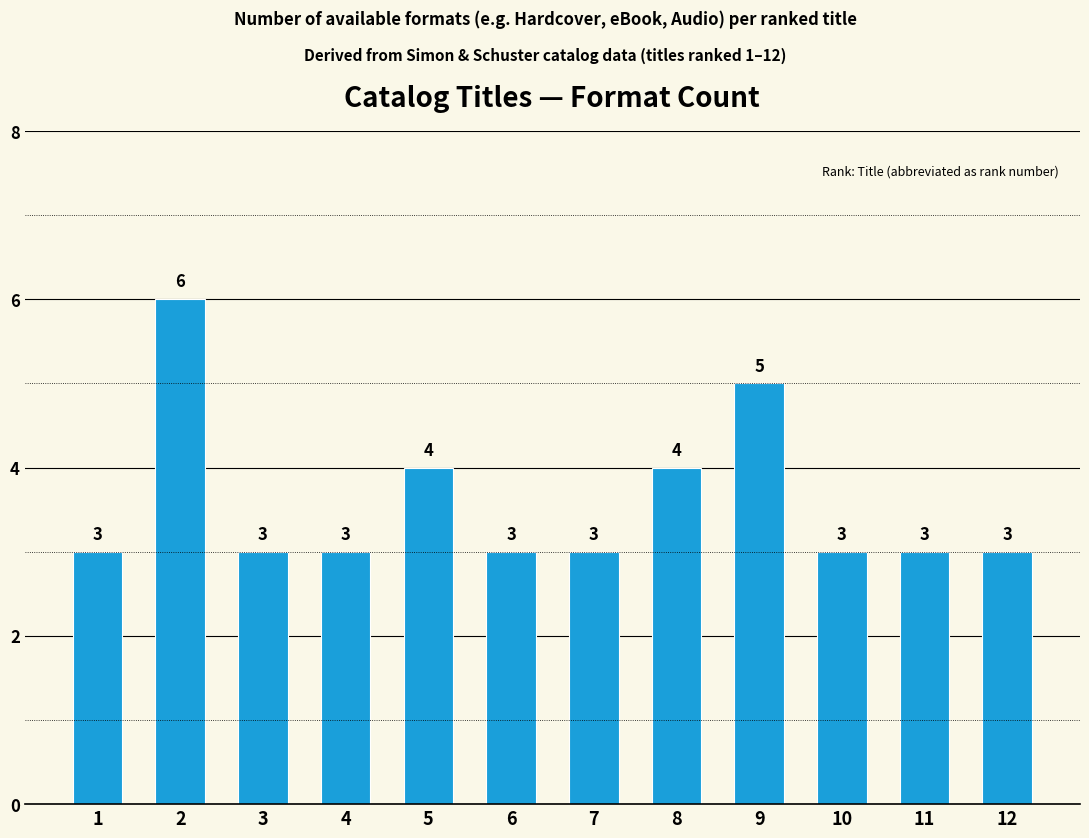

What is the value of the 5th bar from the left?

4